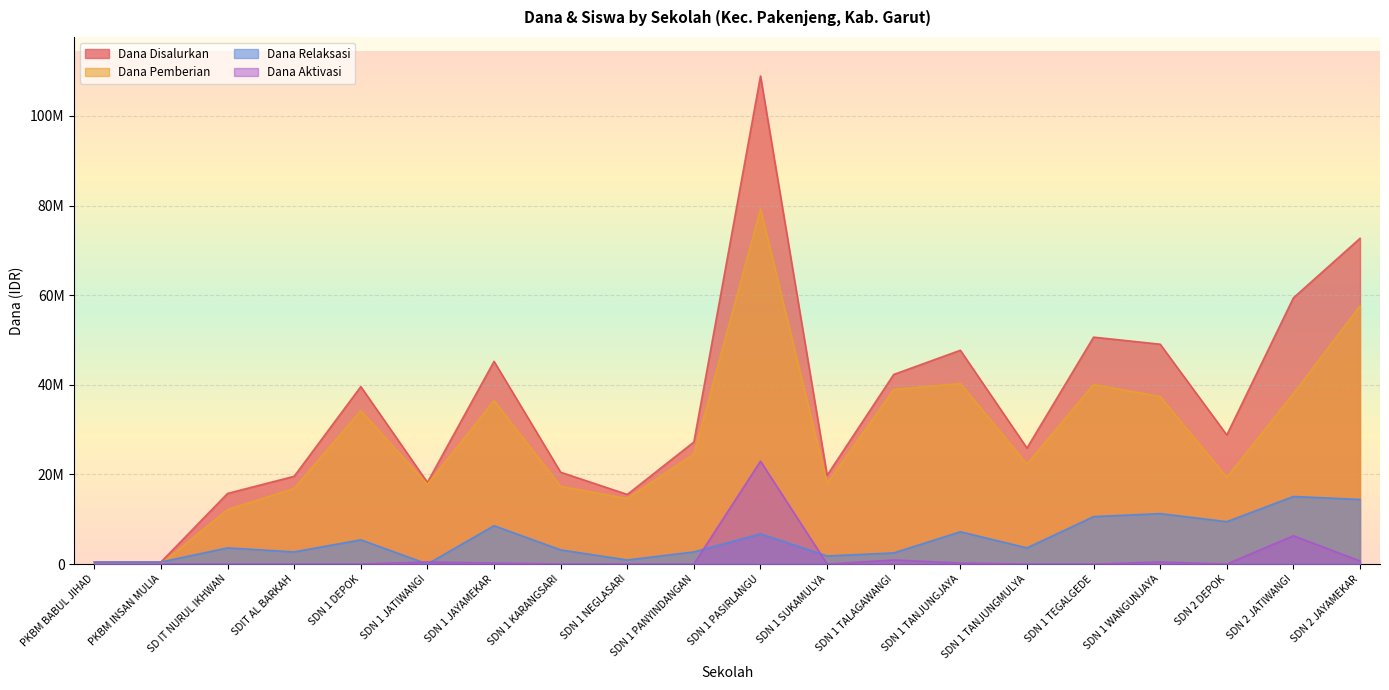

Is the value of Dana Aktivasi at SDN 1 PASIRLANGU greater than the value of Dana Disalurkan at SDN 1 SUKAMULYA?

Yes